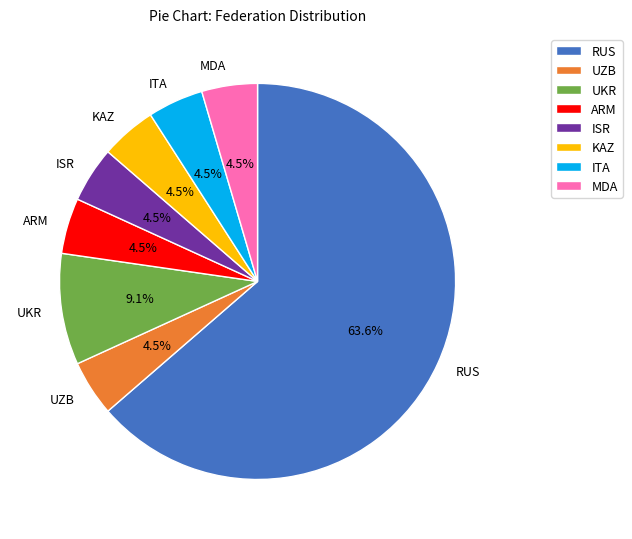

Approximately how many times larger is the value at UKR compared to ITA?

2.0